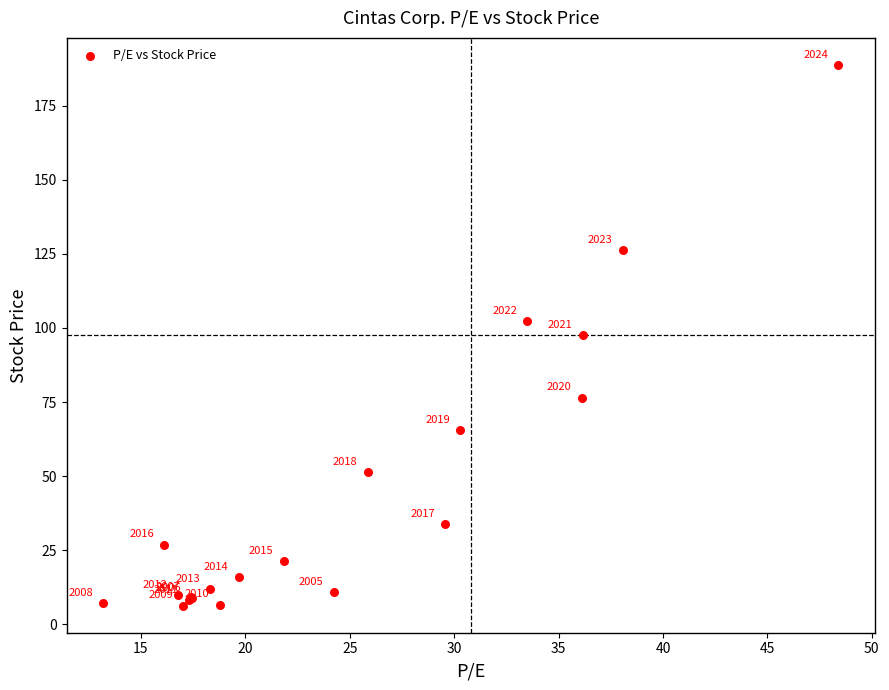

What Y value in the scatter plot is closest to 97?

97.6